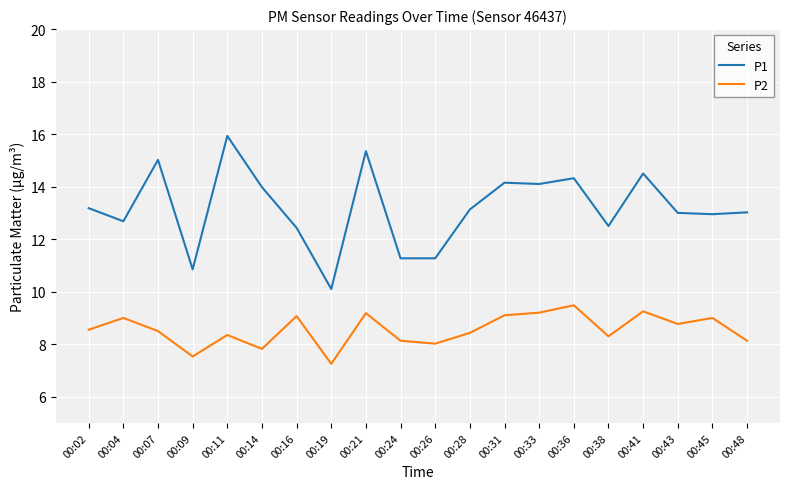

What value does the P1 series have at 00:31?

14.2